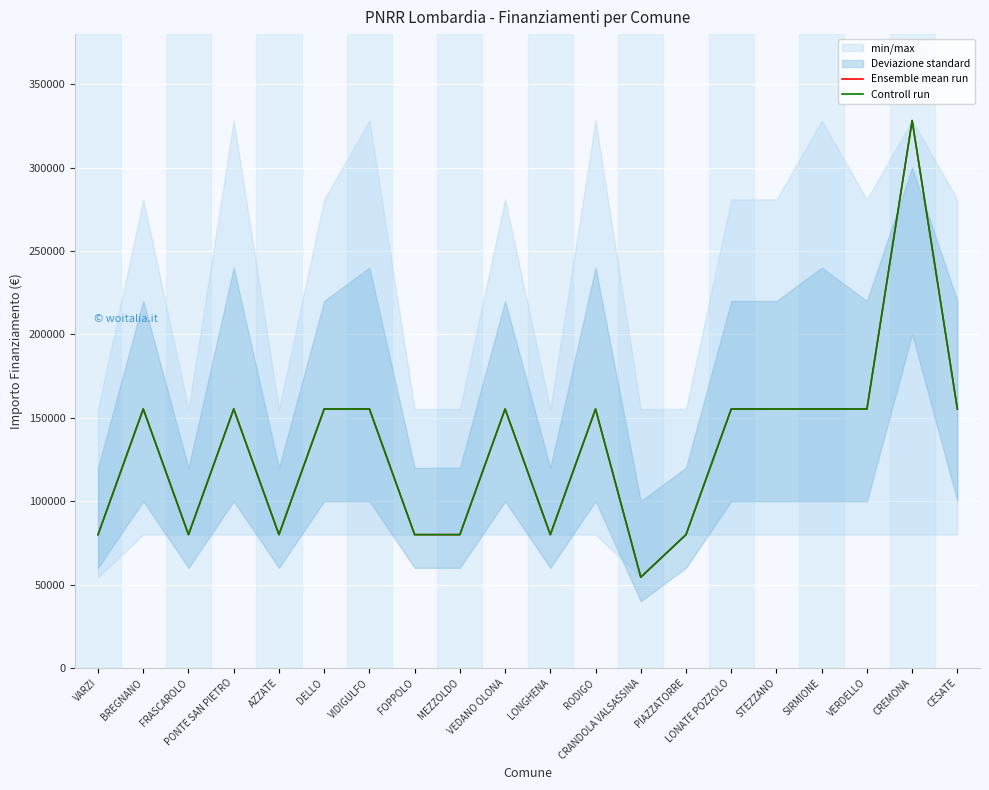

At which category is the sum across all series the highest?

CREMONA